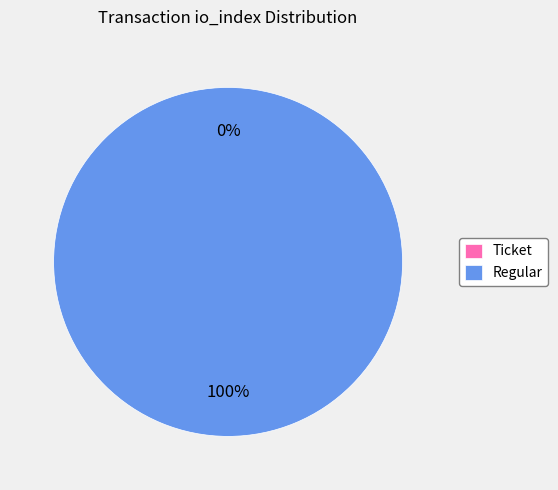

How many slices are in this pie chart?

2